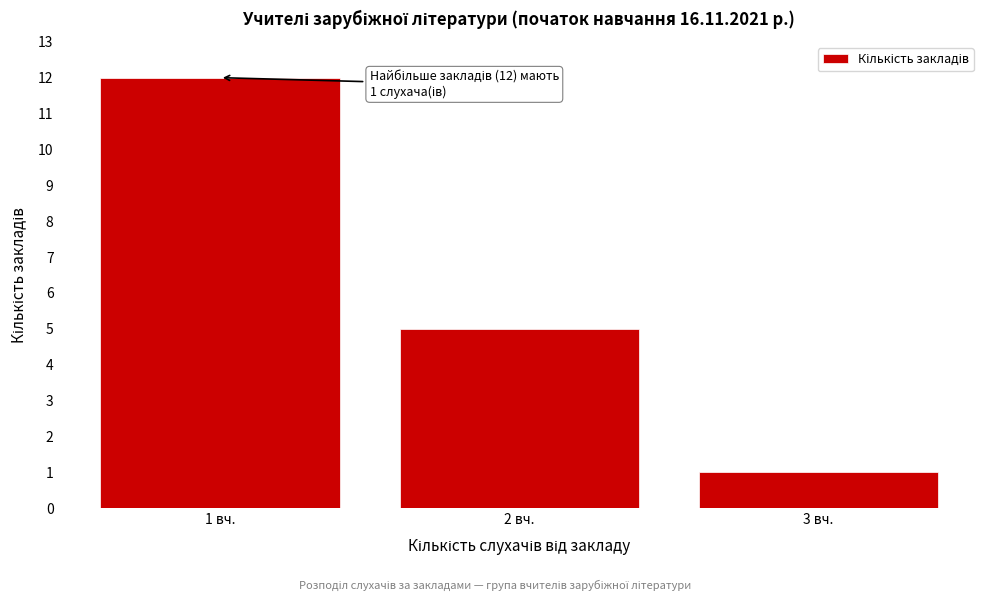

Reading left to right, transcribe all the data shown in this chart.

12	5	1